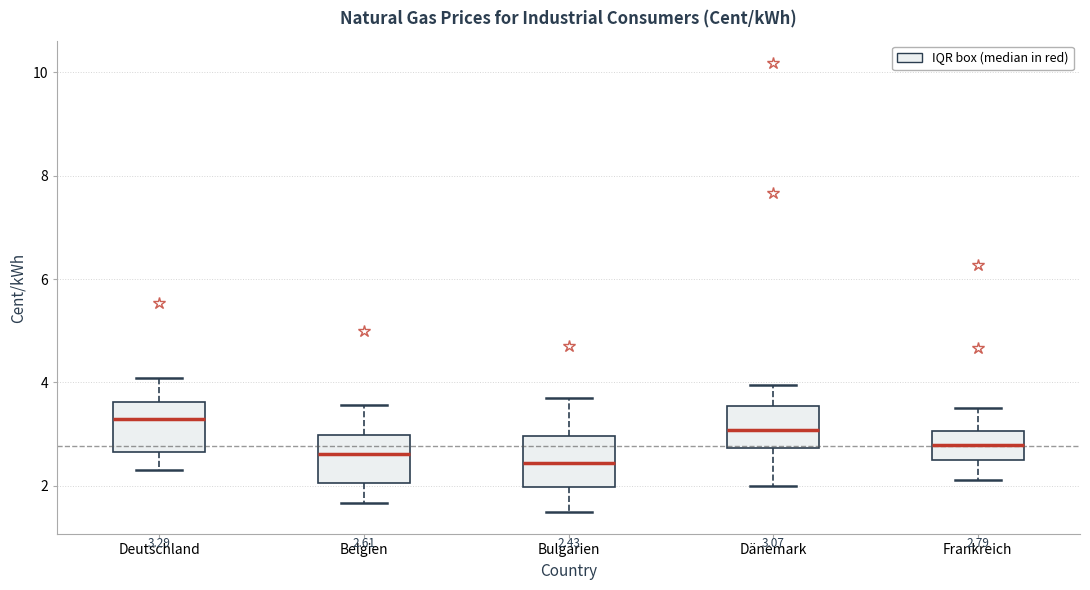

Which box's median line is the highest?

Deutschland